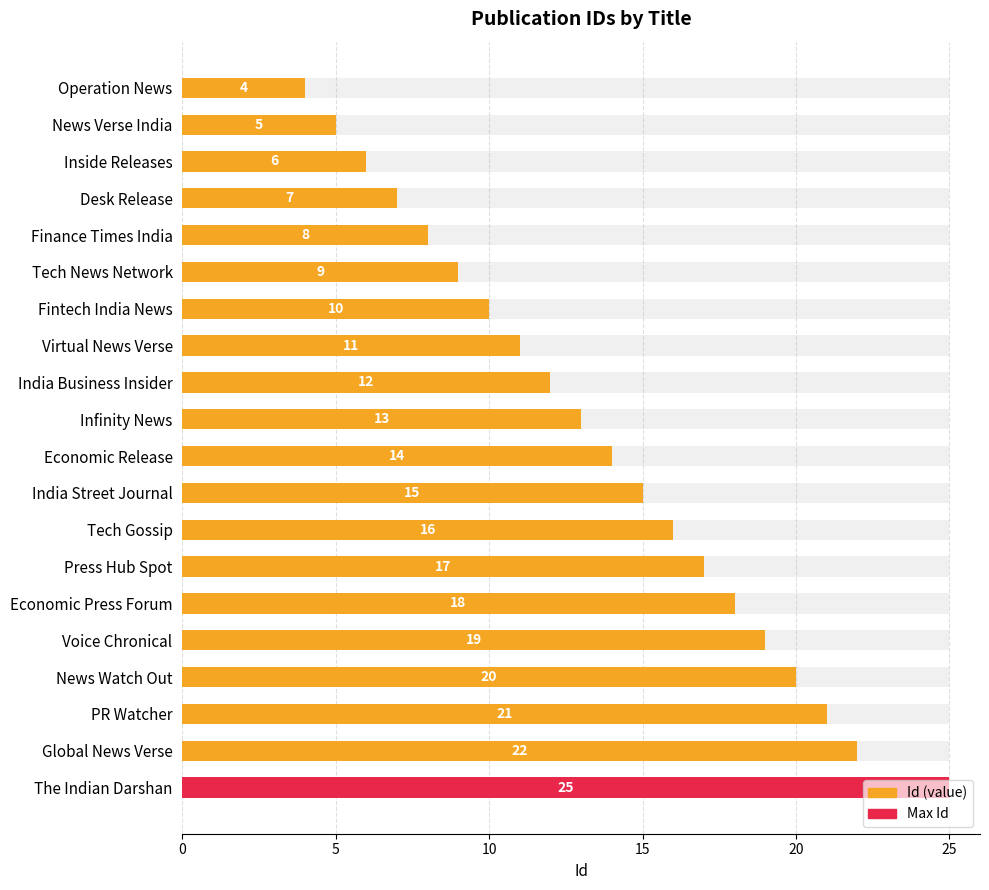

Reading left to right, list all the values displayed in this chart.

4	5	6	7	8	9	10	11	12	13	14	15	16	17	18	19	20	21	22	25